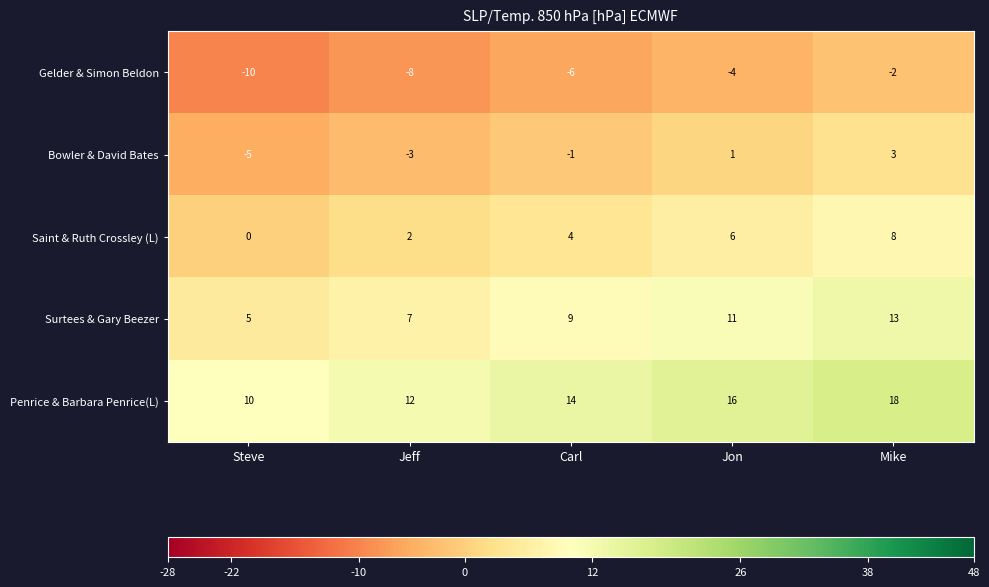

Count the Bowler & David Bates values in the range -3 to 1.

3